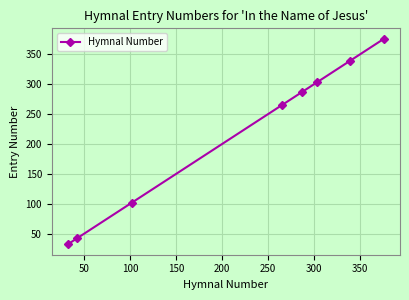

What is the minimum value shown in the chart?

32